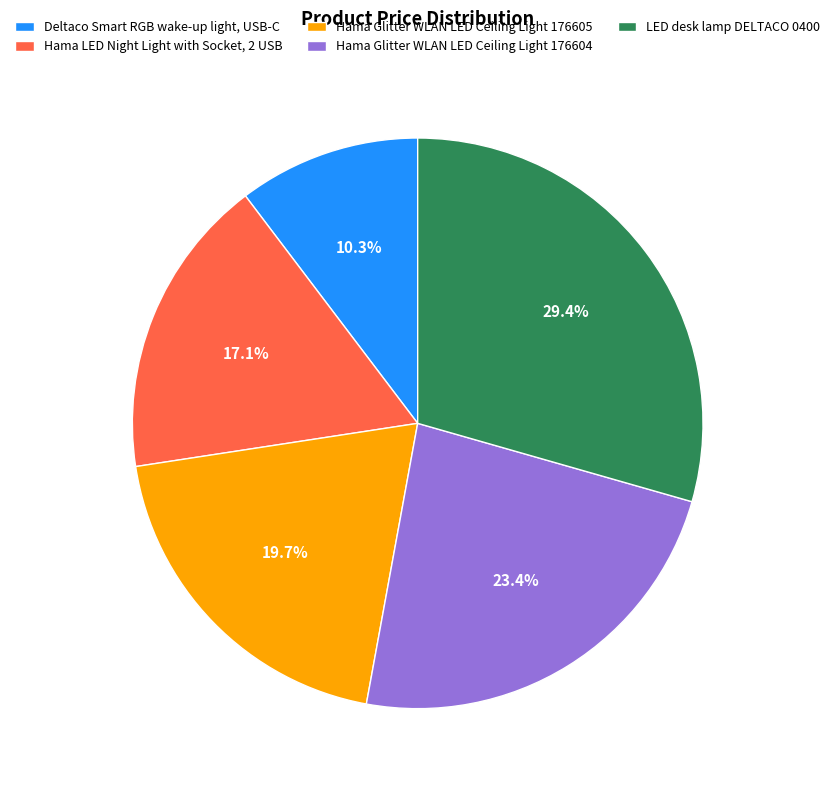

Does LED desk lamp DELTACO 0400 account for over 50% of the chart?

No